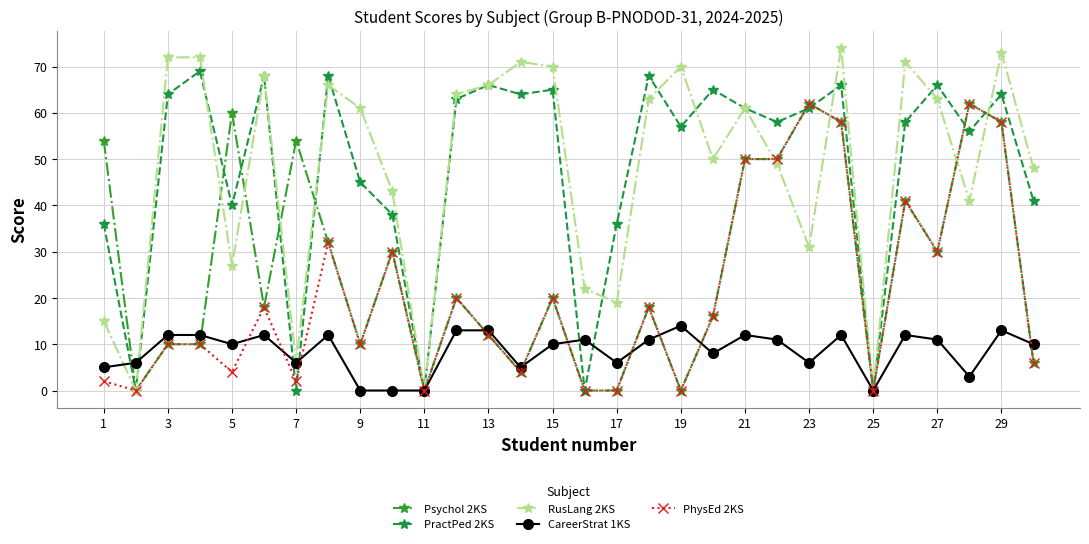

True or false: PhysEd 2KS has more than 2 interior local peaks.

True